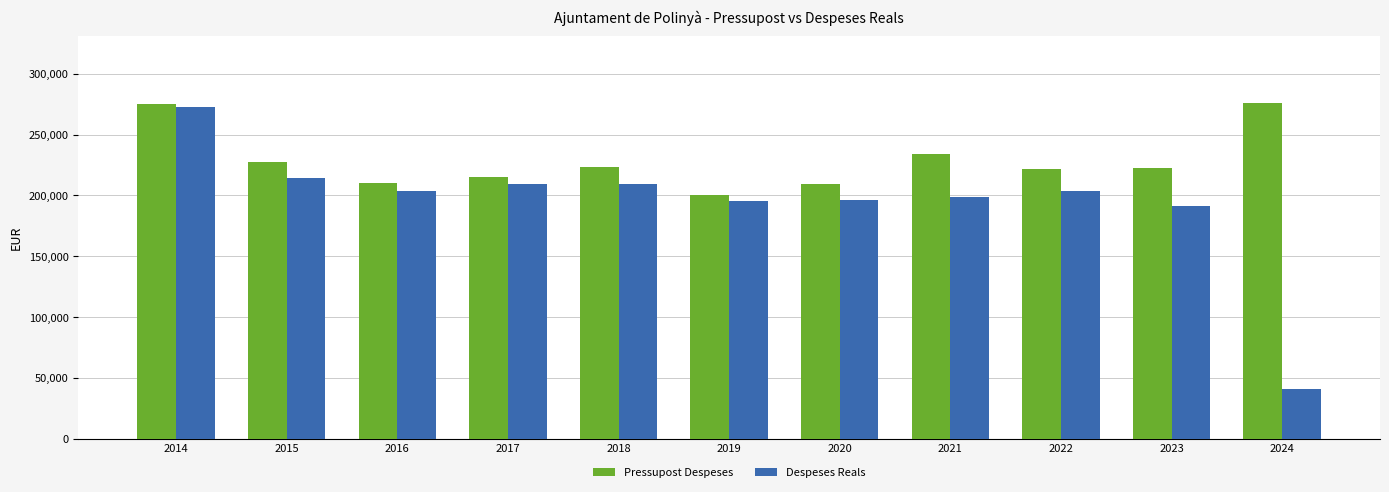

What is the value of the Pressupost Despeses bar at the 9th from the left?

222105.3